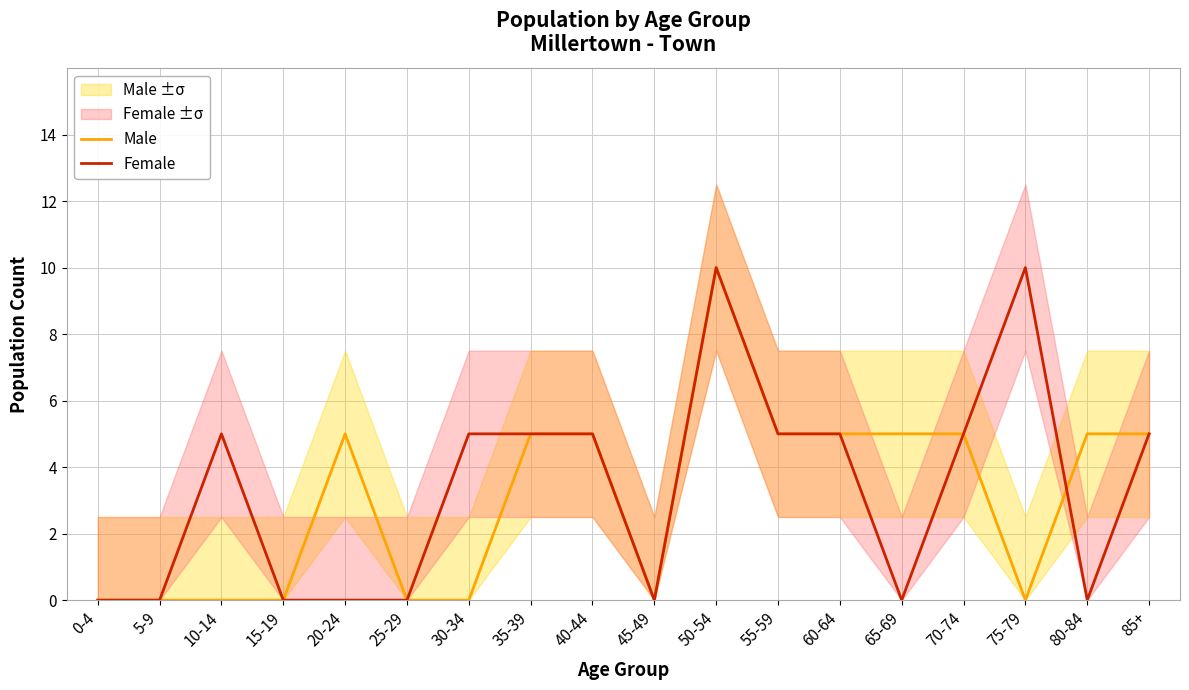

Count the Female values in the range 0 to 5.

16